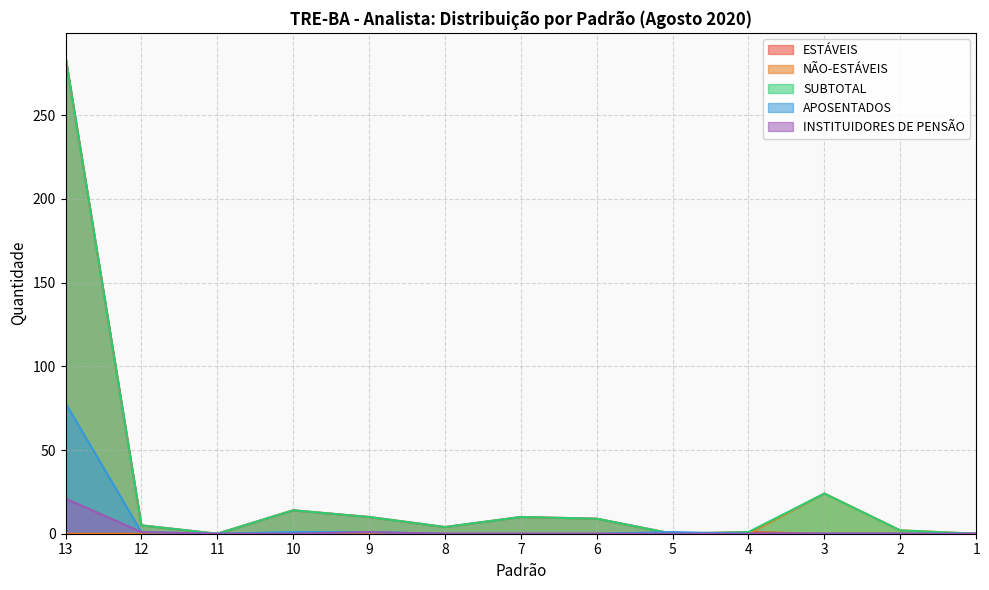

What is the total value across all series at 10?

29